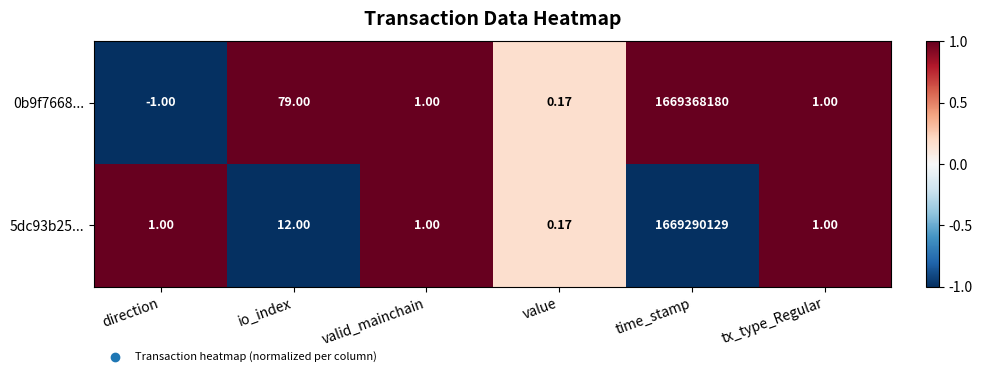

At which category is the sum across all series the highest?

time_stamp